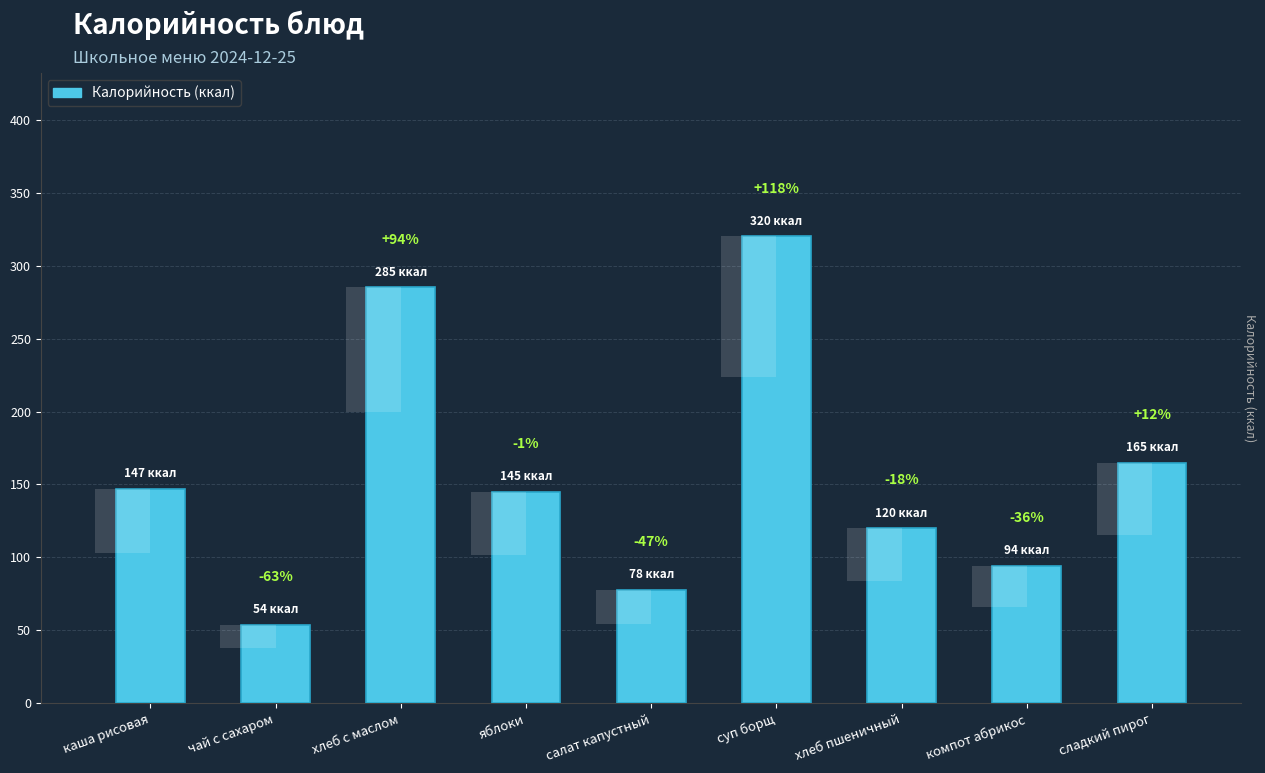

List the labels in order of value, smallest first.

чай с сахаром, салат капустный, компот абрикос, хлеб пшеничный, яблоки, каша рисовая, сладкий пирог, хлеб с маслом, суп борщ